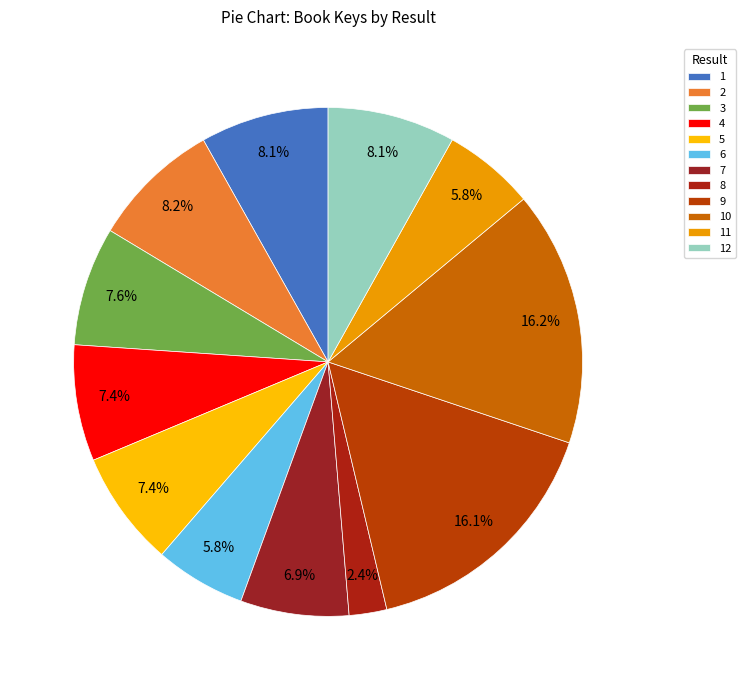

How many segments does this pie chart have?

12